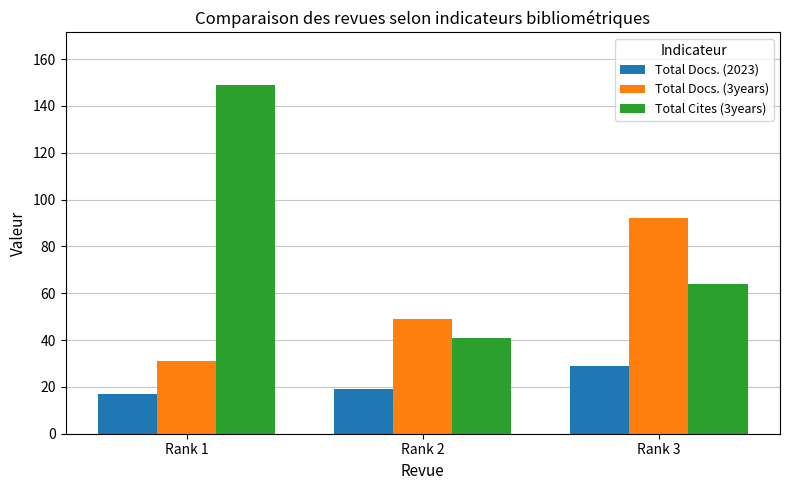

At how many categories does at least one series exceed 117?

1